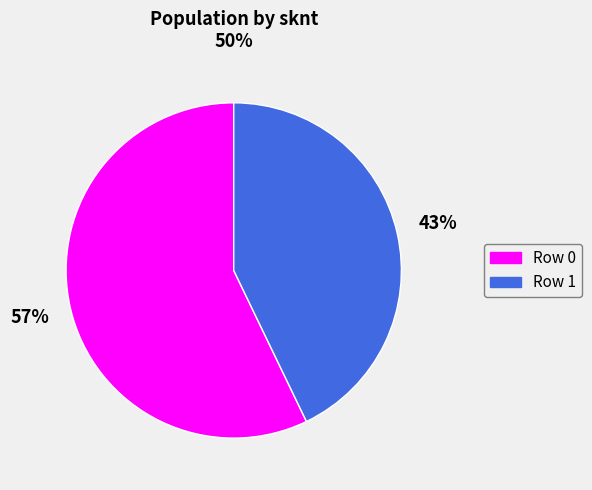

To the nearest percent, what is the average slice percentage?

50%